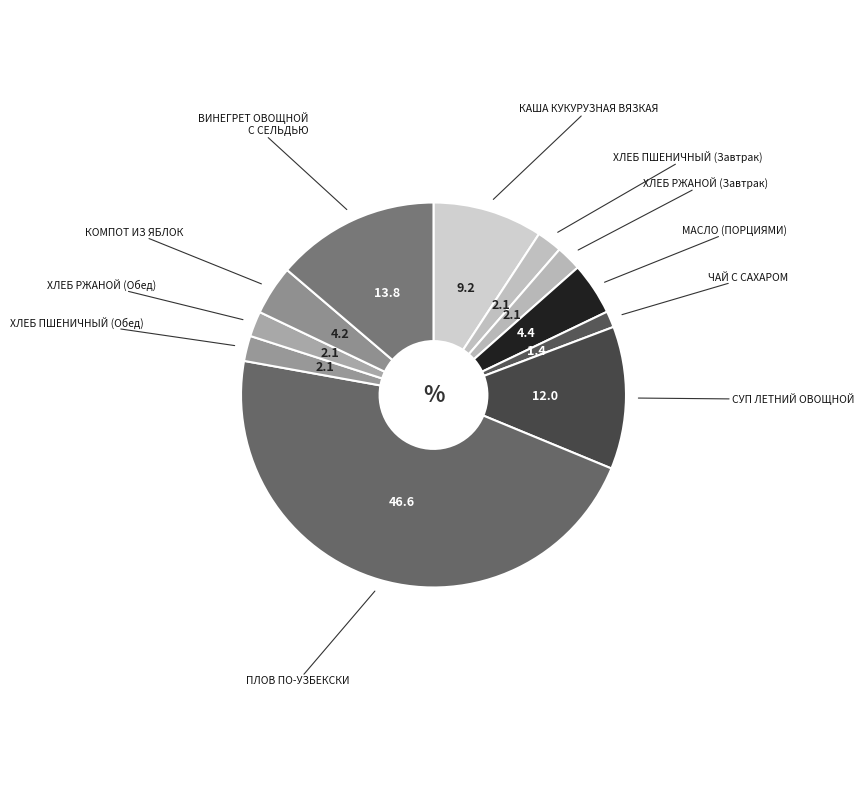

How many segments does this pie chart have?

11